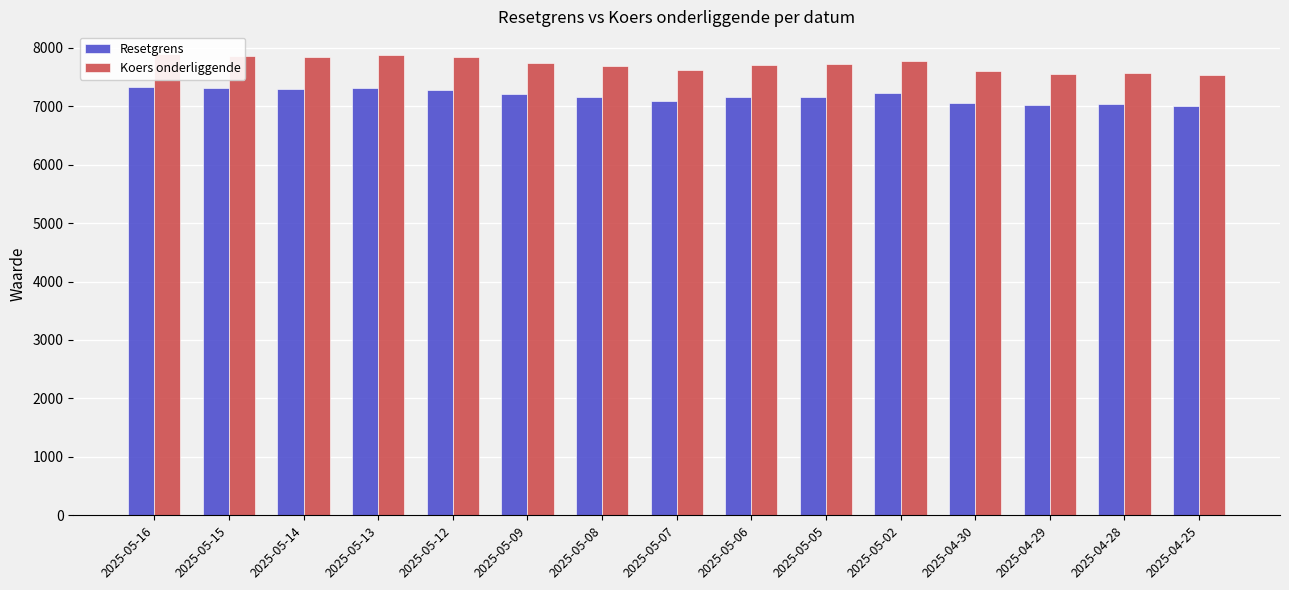

What is the approximate value of Koers onderliggende at 2025-05-12?

7850.1